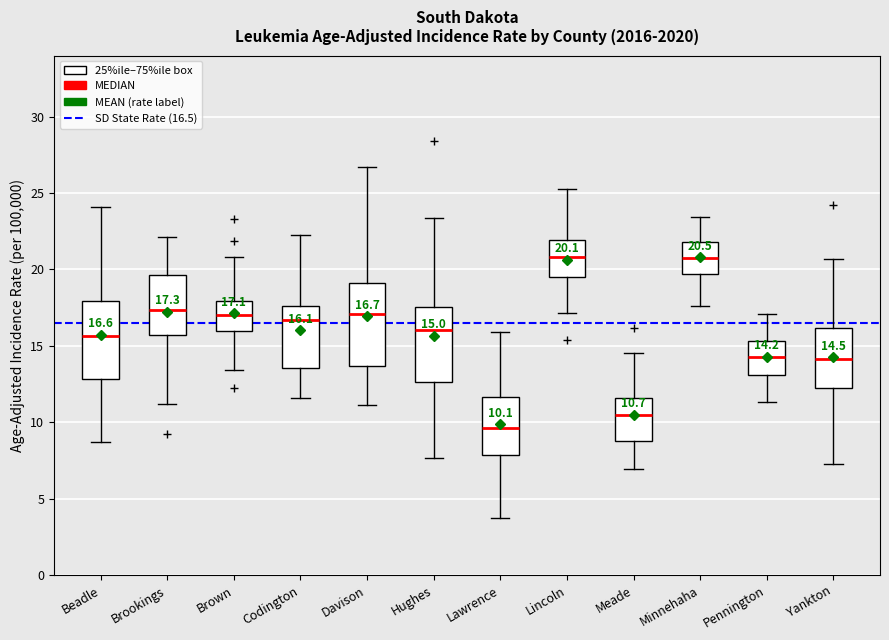

Which box has the lowest median line?

Lawrence